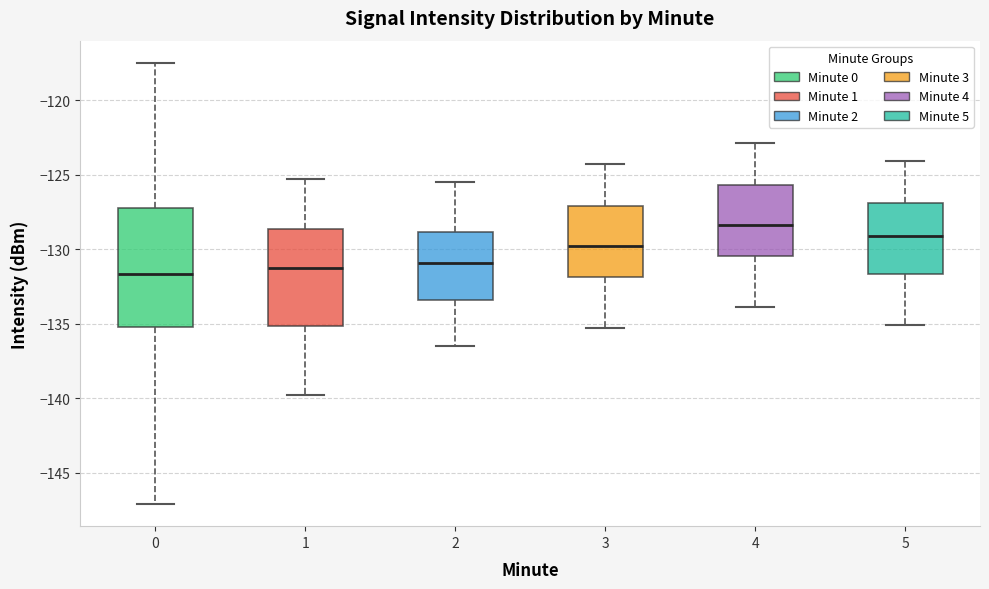

Which box has the highest median line?

4